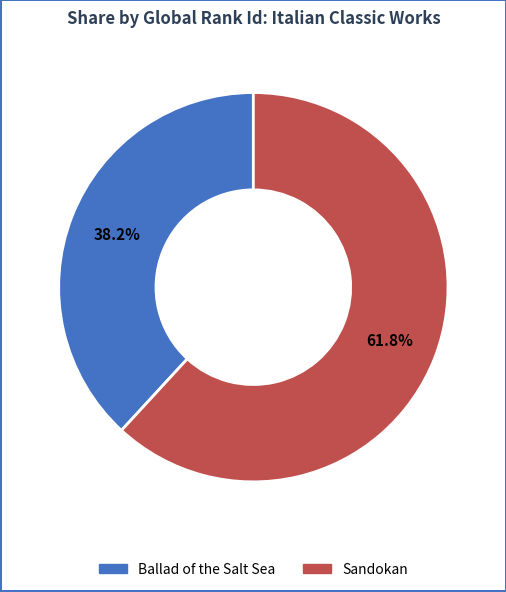

How many slices are in this pie chart?

2